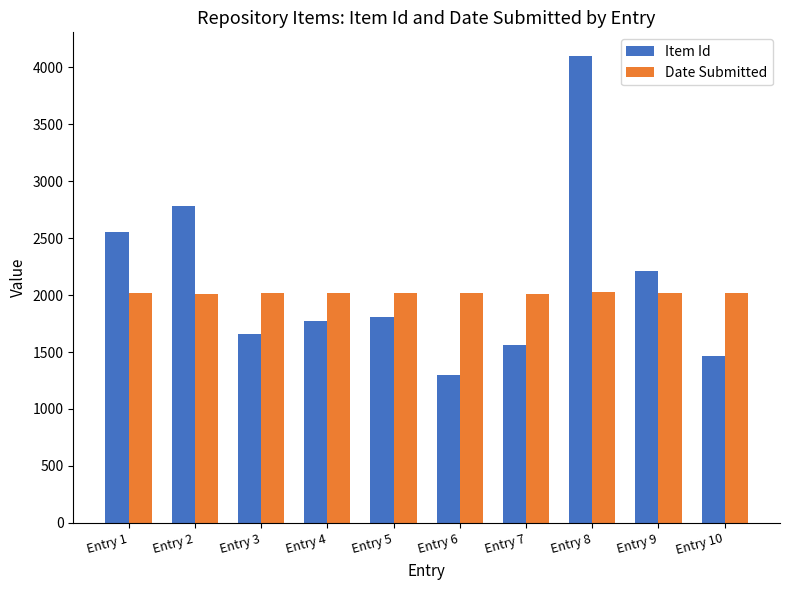

What is the spread (max minus min) of values at Entry 3?

359